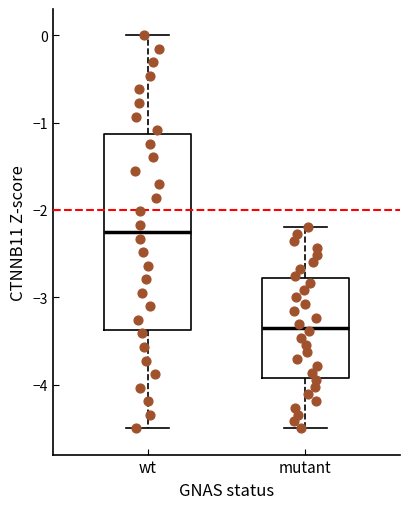

Reading left to right, read every box against the y-axis: the position of its median line, the range the box covers, and the ends of its whiskers. The values are not printed on the chart, so give them approximately, as read against the axis.

wt: median -2.2, box -3.4 to -1.1, whiskers -4.5 to 0.0
mutant: median -3.3, box -3.9 to -2.8, whiskers -4.5 to -2.2